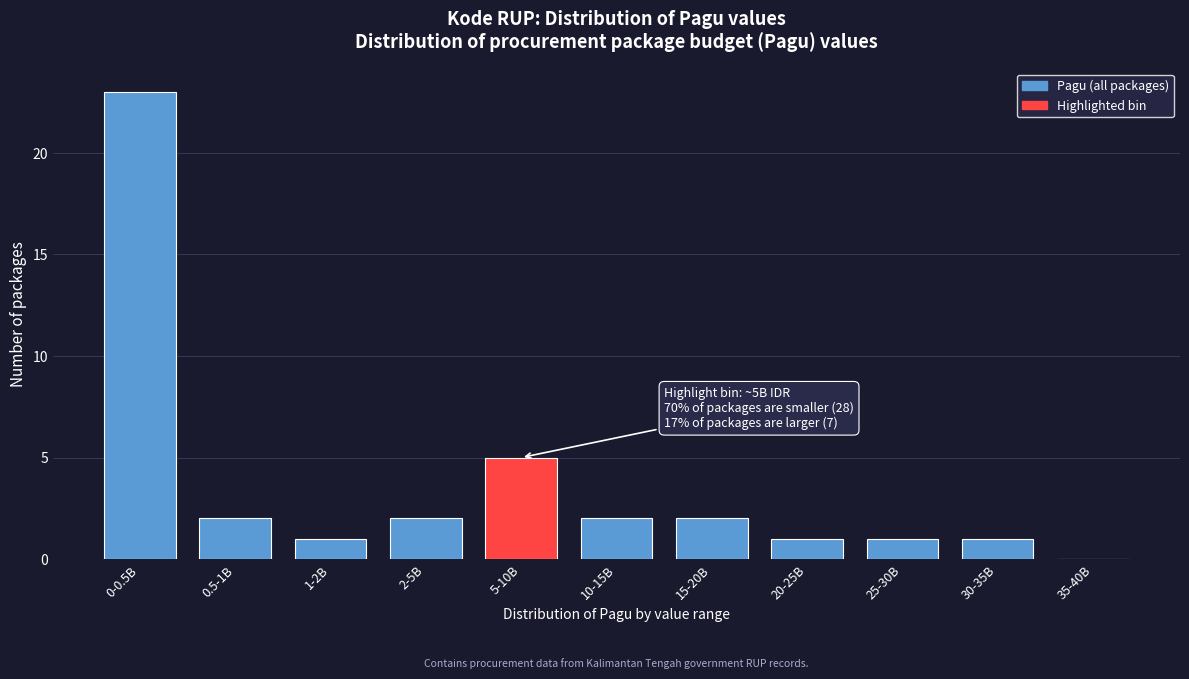

Reading left to right, what are all the values shown in this chart?

0-0.5B=23	0.5-1B=2	1-2B=1	2-5B=2	5-10B=5	10-15B=2	15-20B=2	20-25B=1	25-30B=1	30-35B=1	35-40B=0